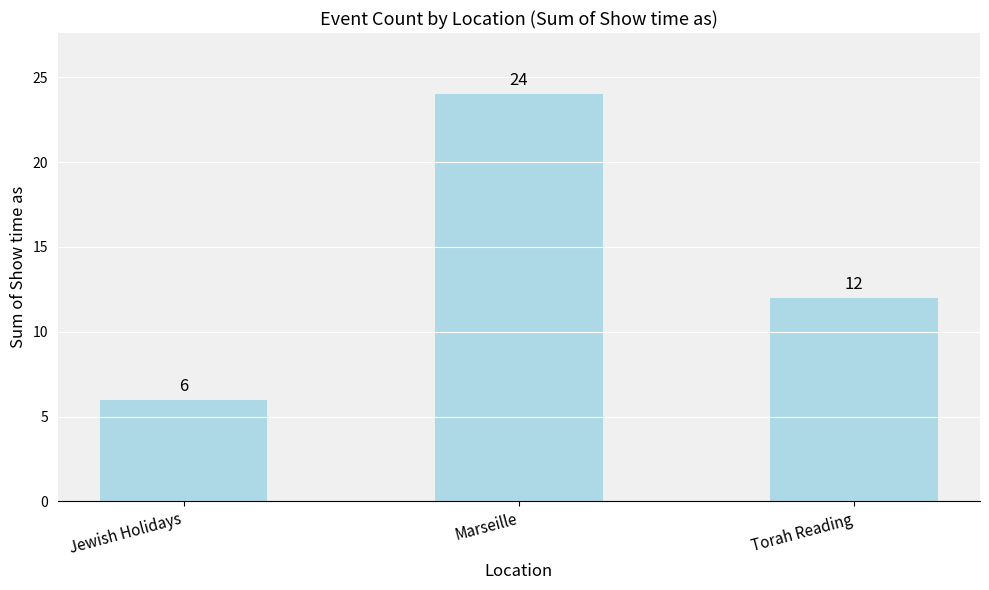

Rank the categories by value from highest to lowest.

Marseille, Torah Reading, Jewish Holidays